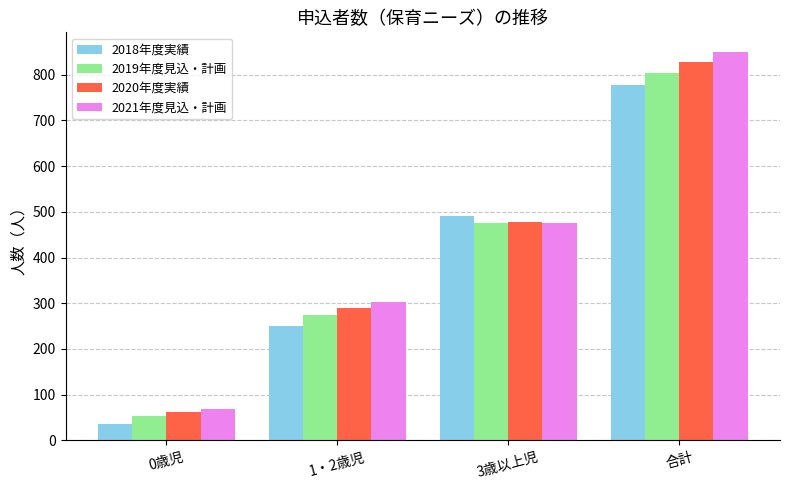

Which series has the widest spread of values?

2021年度見込・計画